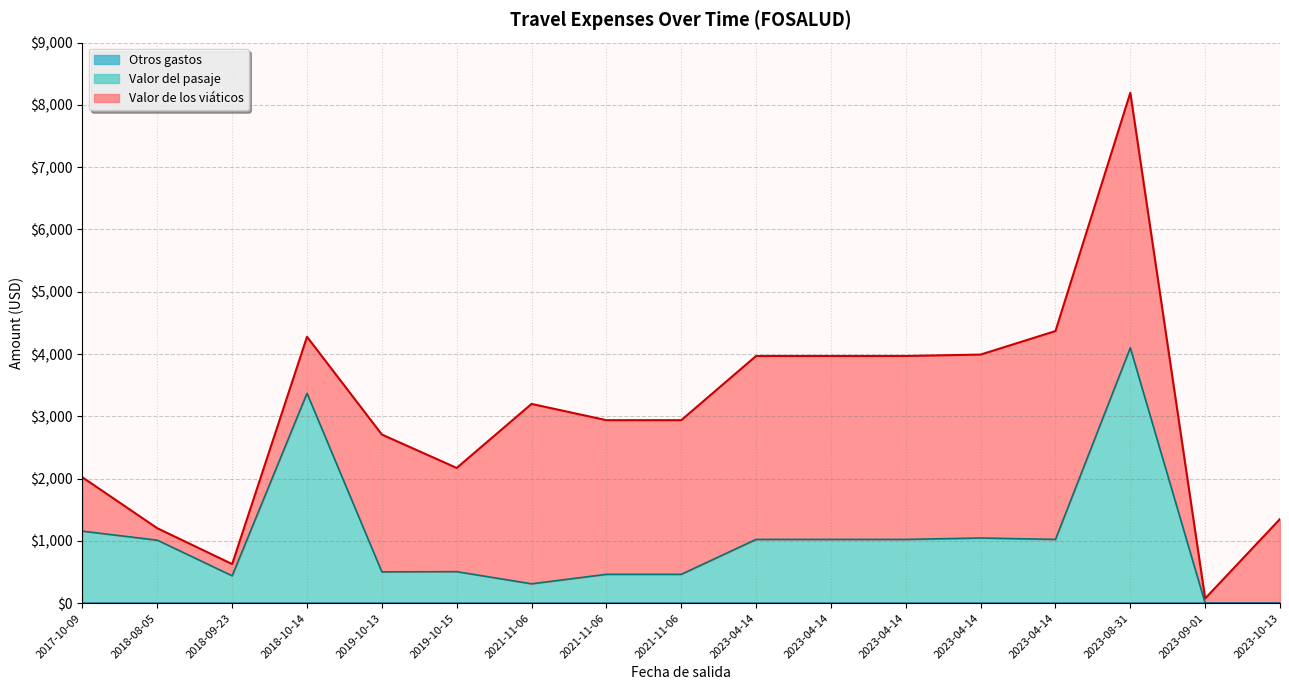

Does the chart have visible grid lines?

Yes